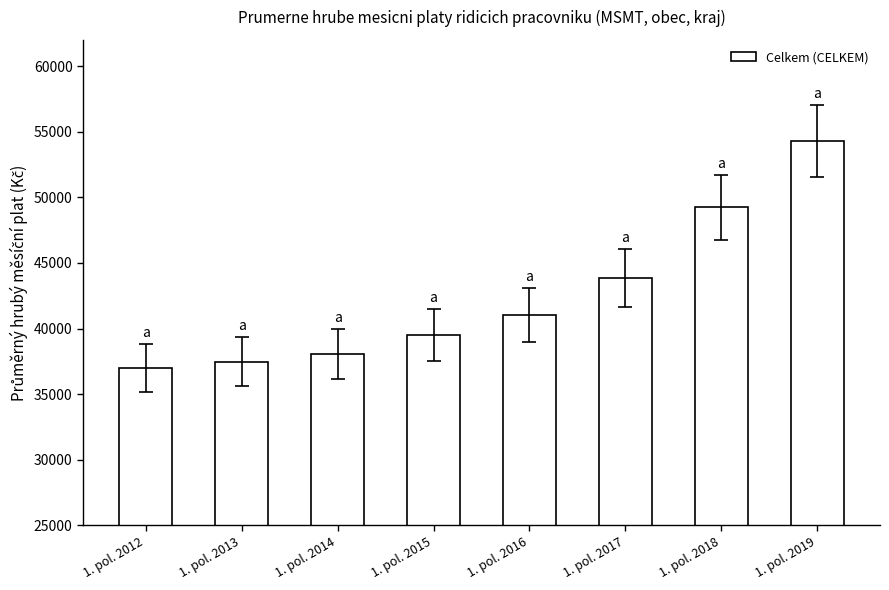

Approximately how many times larger is the value at 1. pol. 2014 compared to 1. pol. 2016?

0.9